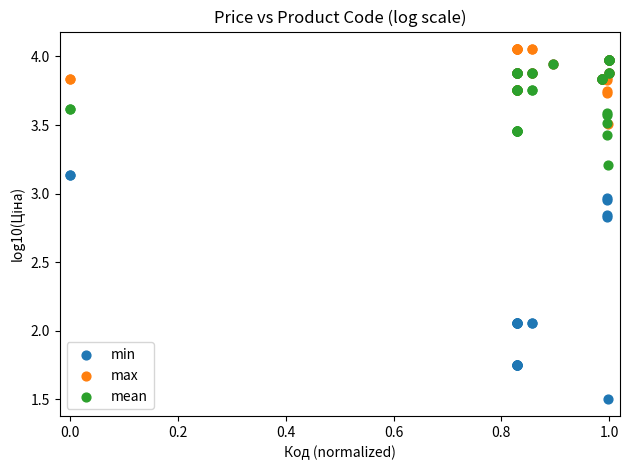

What are all the series names shown in the legend?

min, max, mean